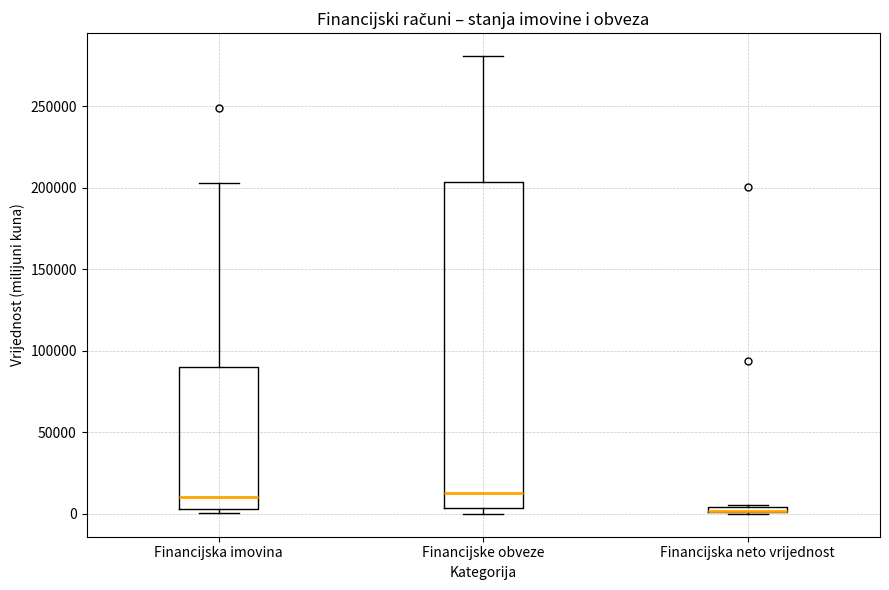

Where is the upper edge of the box for Financijske obveze on the y-axis? The values are not printed on the chart, so give them approximately, as read against the axis.

205000